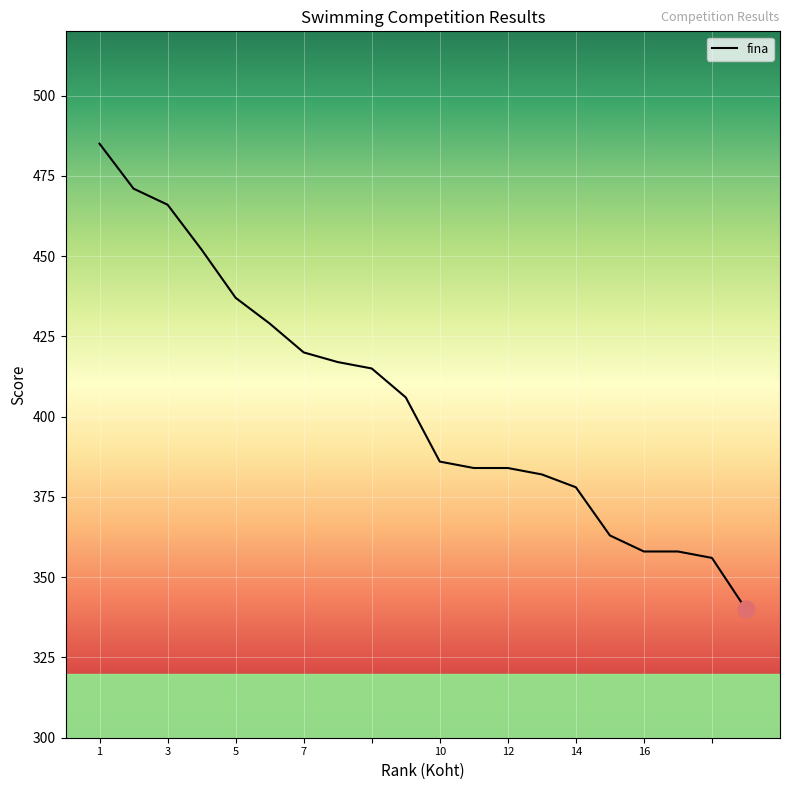

What is the difference between the maximum and minimum values?

145